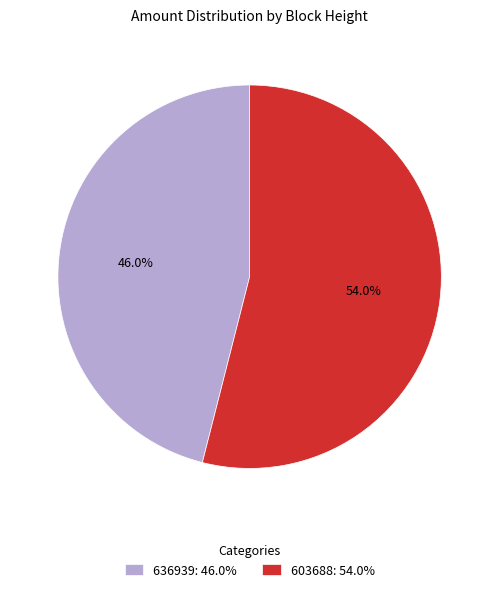

Is there a majority slice in this chart?

Yes